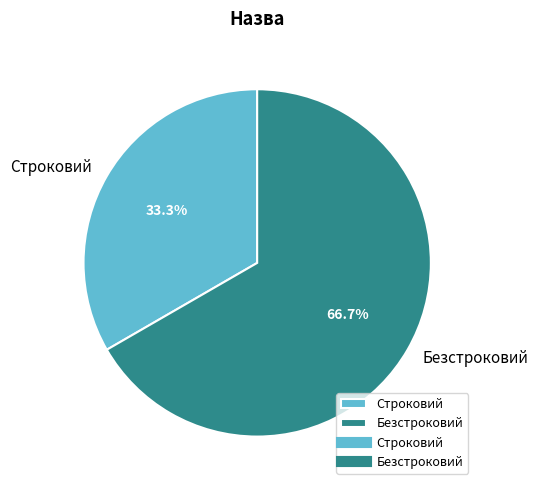

What percentage is the Безстроковий slice, to the nearest percent?

67%